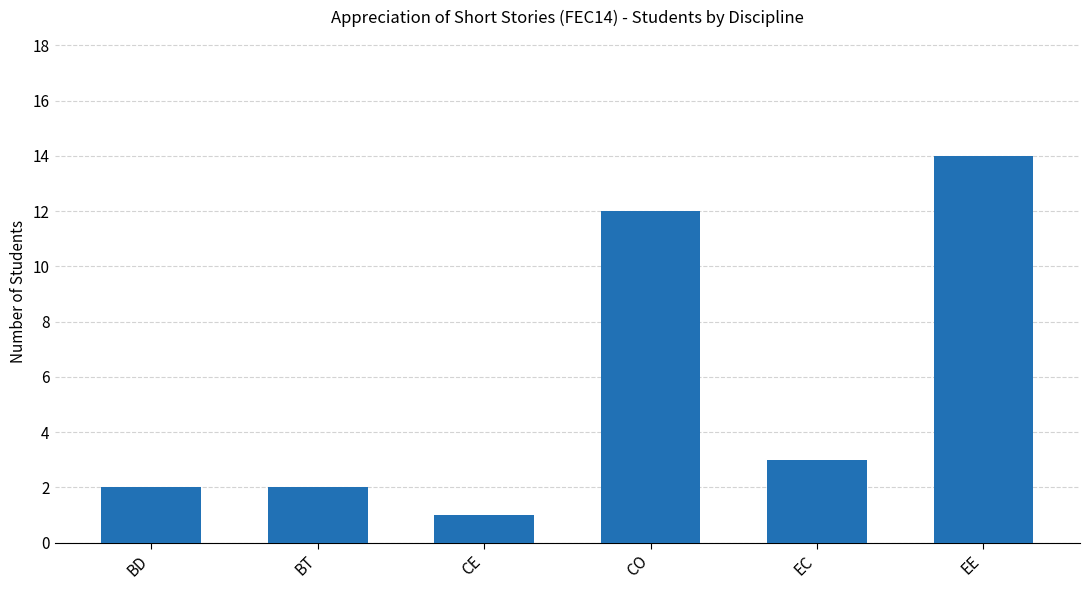

What is the value of the 3rd bar from the left?

1